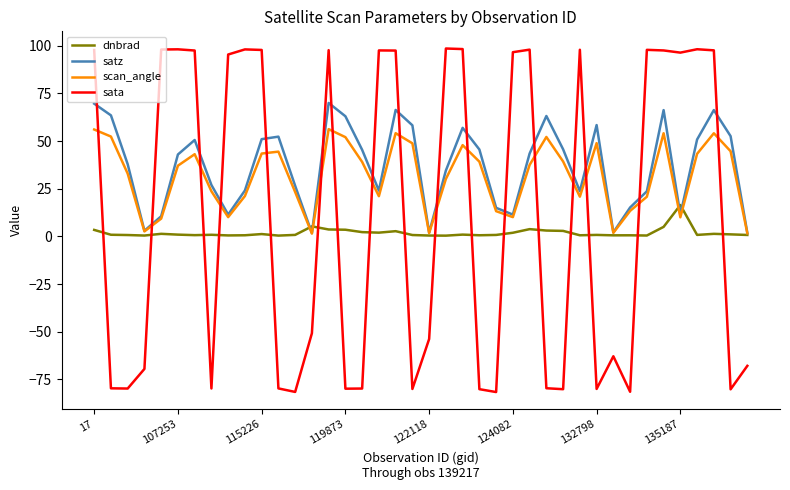

List the series in order of their peak value, highest first.

sata, satz, scan_angle, dnbrad